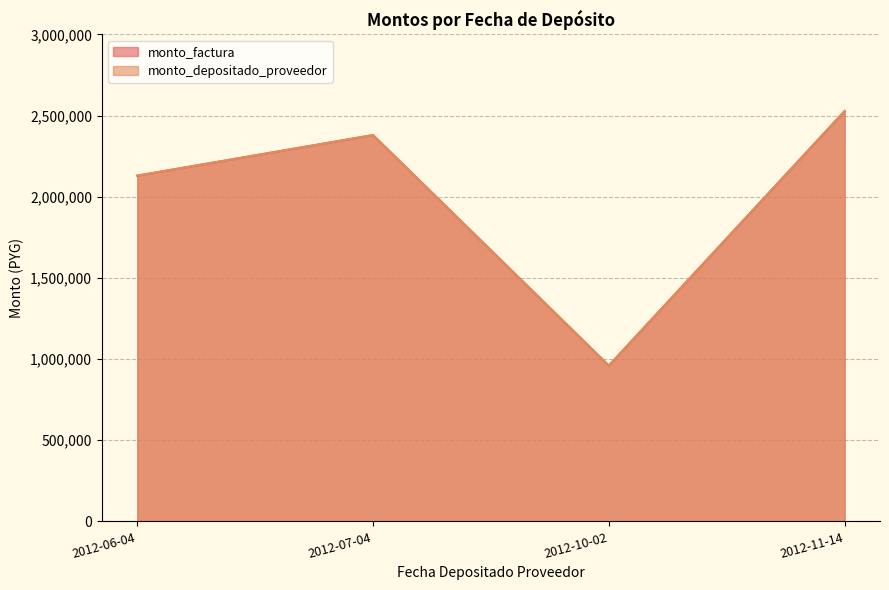

At which category does monto_factura reach its first local valley?

2012-10-02